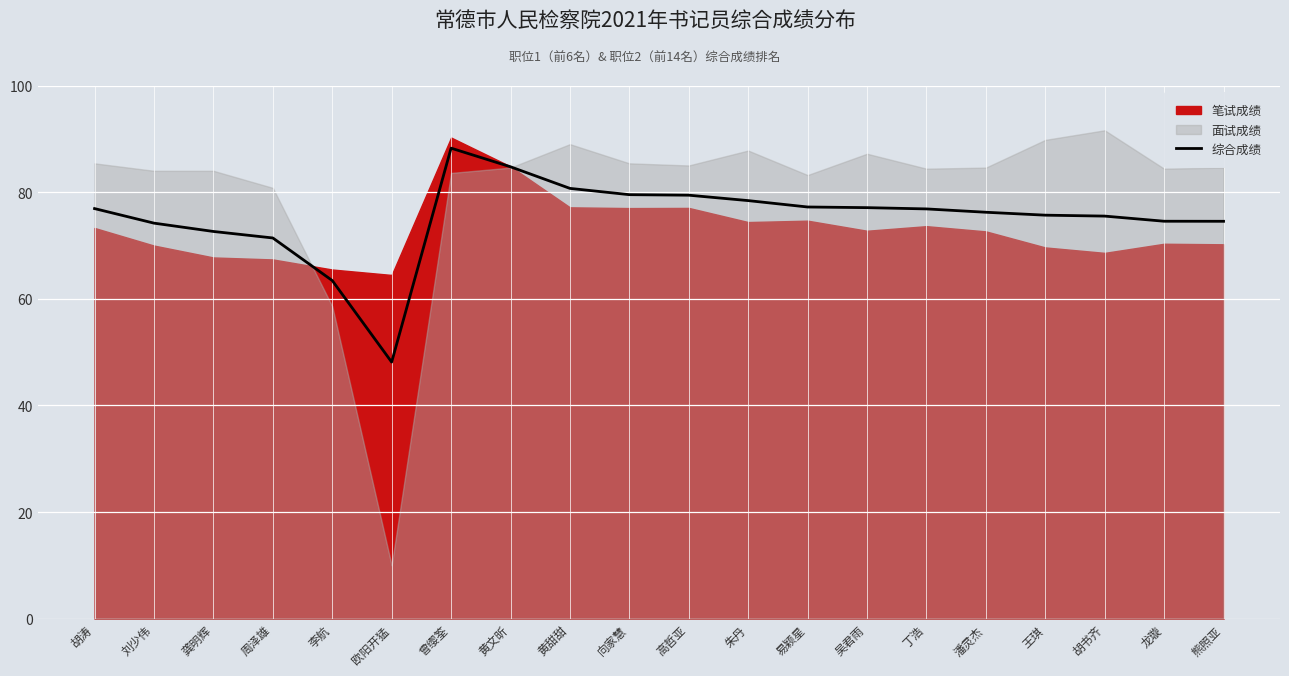

What is the label of the 11th point from the right?

向家慧